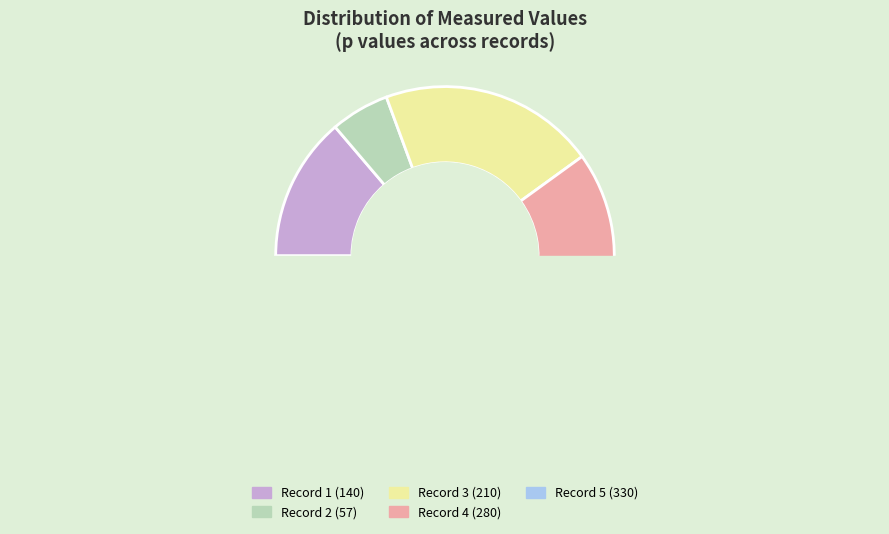

Does 14 represent more than half of the total?

No